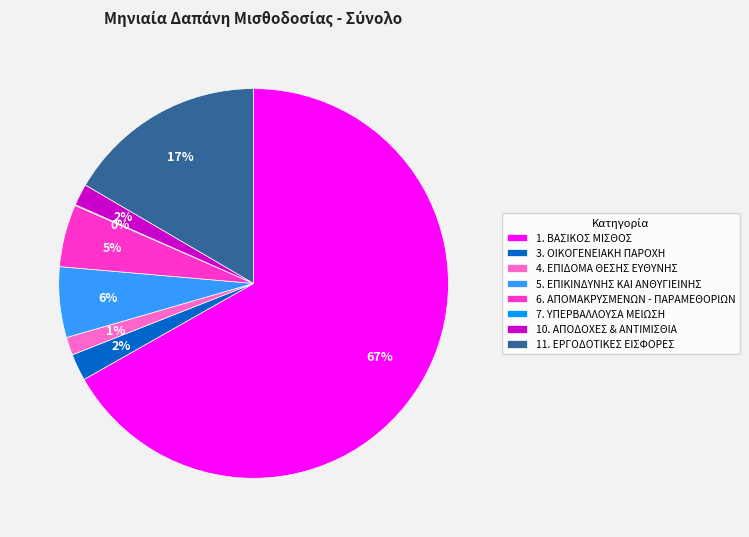

Is it true that 1. ΒΑΣΙΚΟΣ ΜΙΣΘΟΣ is 67% of the pie?

True